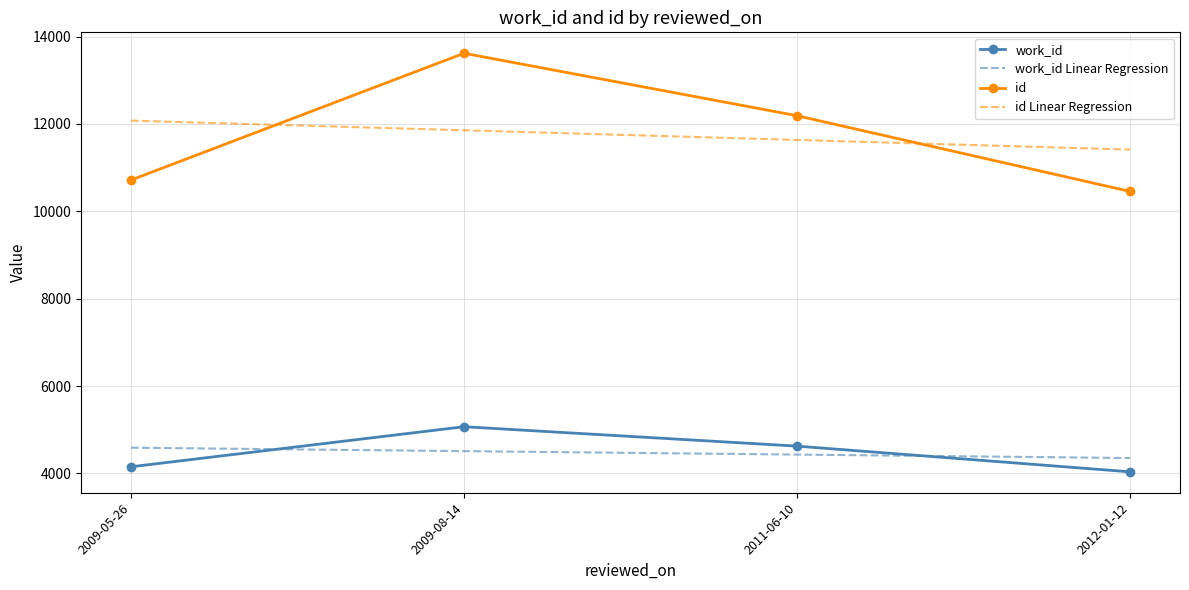

At which category is the sum across all series the highest?

2009-08-14